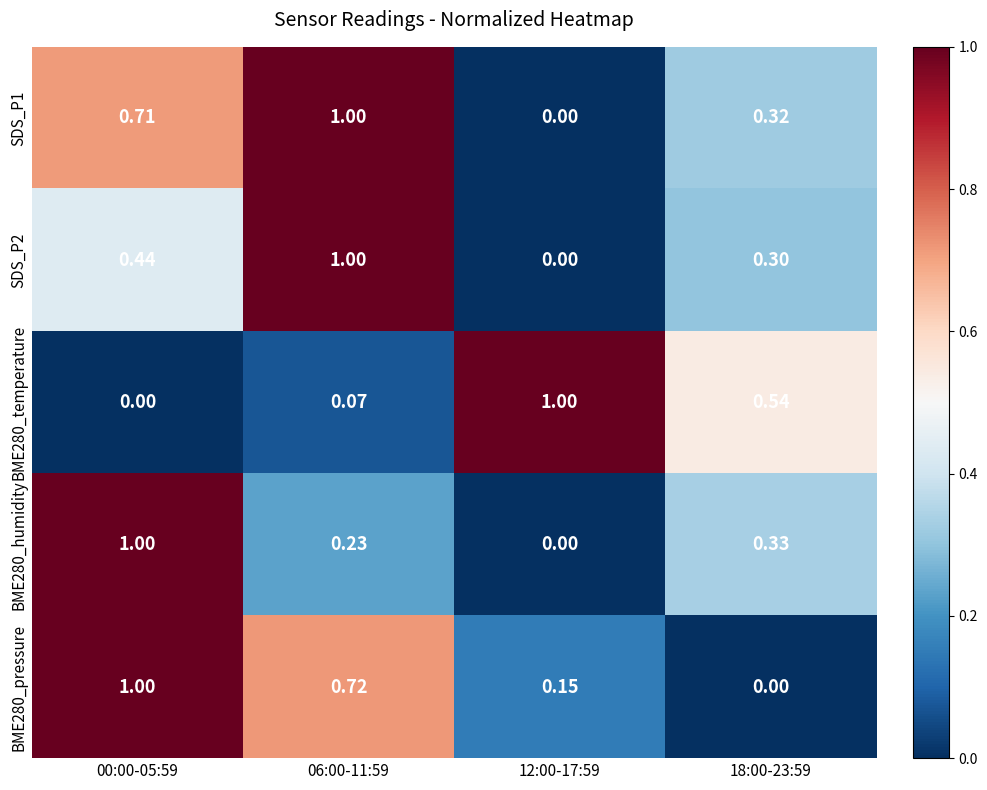

Is the value of SDS_P1 at 06:00-11:59 greater than the value of BME280_pressure at 18:00-23:59?

Yes